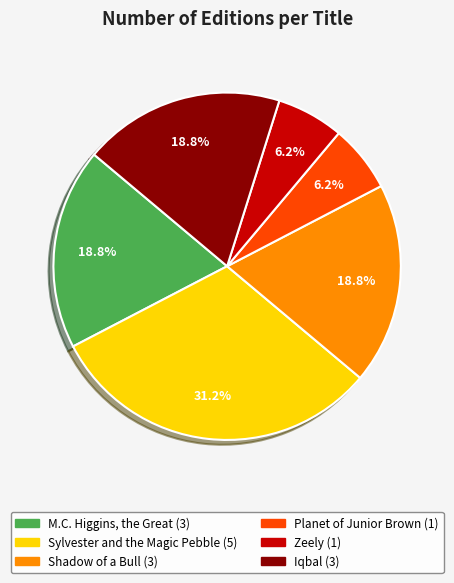

What percentage is the Shadow of a Bull slice, to the nearest percent?

19%